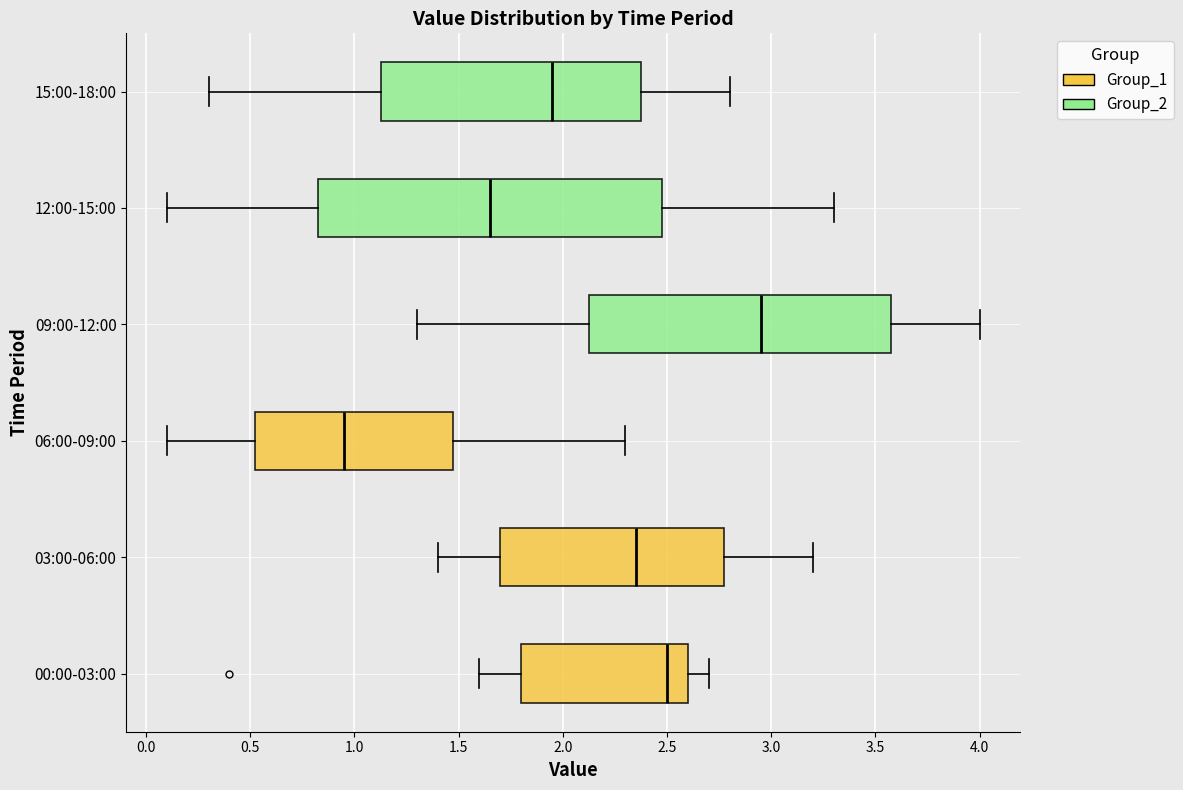

Which box has the furthest to the left median line?

06:00-09:00